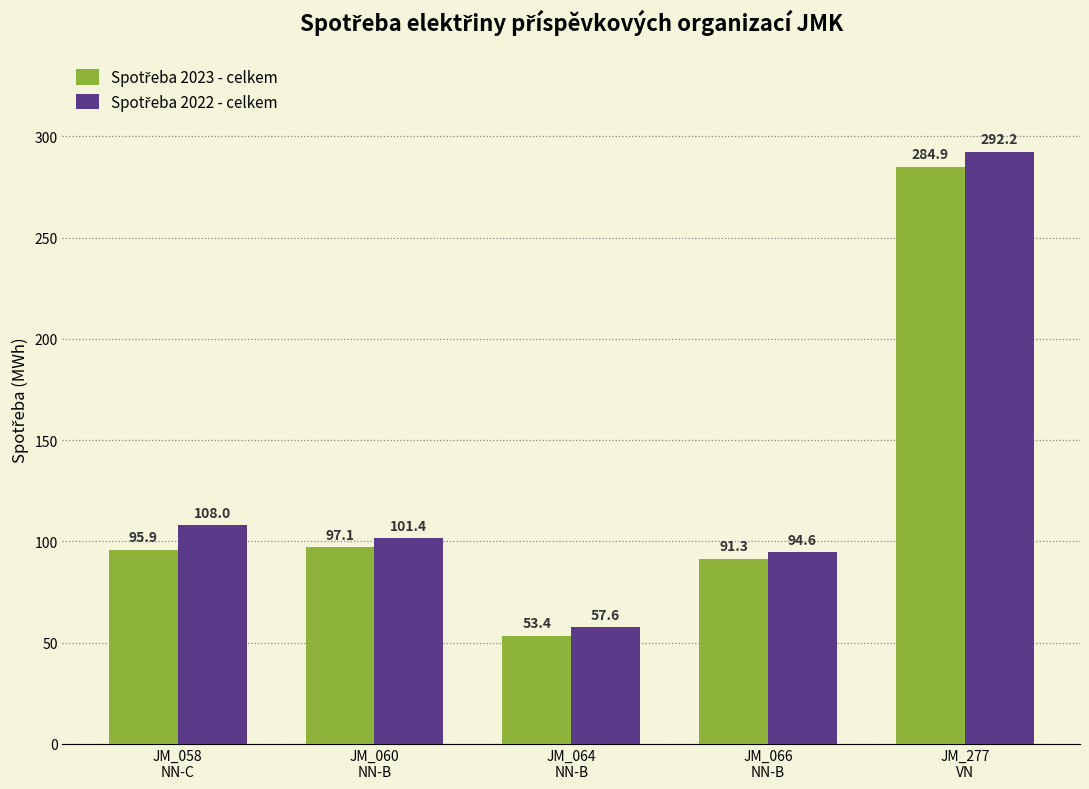

How many data points does each series have?

5